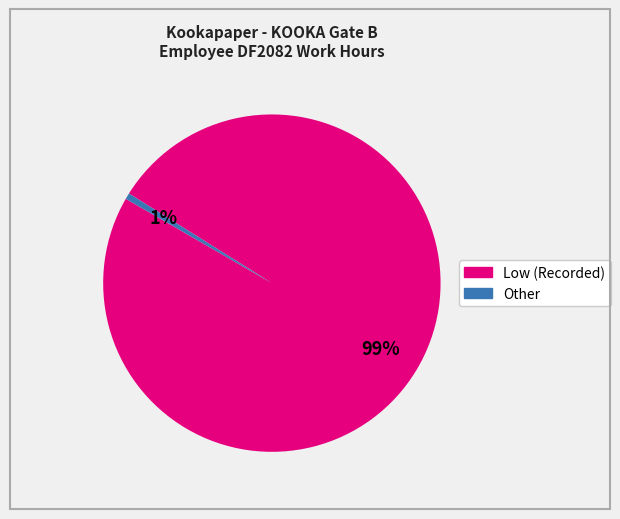

Does any single category account for the majority?

Yes